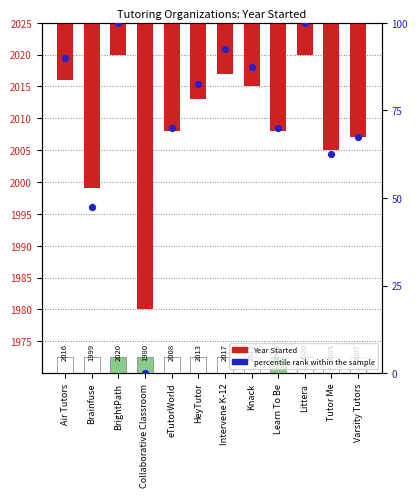

At how many categories does at least one series exceed 70?

6